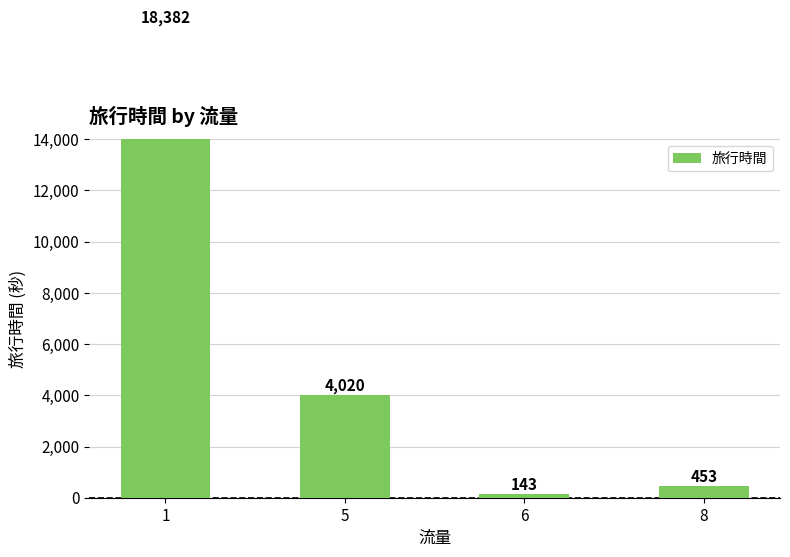

Reading right to left, extract all data points from this chart.

8=453	6=143	5=4020	1=18382